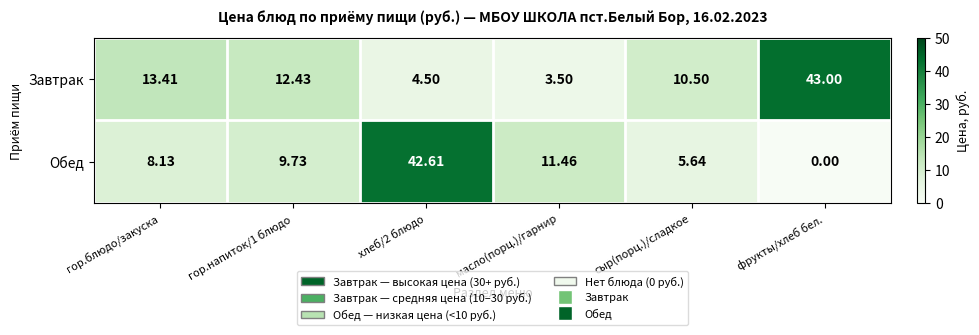

At which label does Обед reach its minimum?

фрукты/хлеб бел.